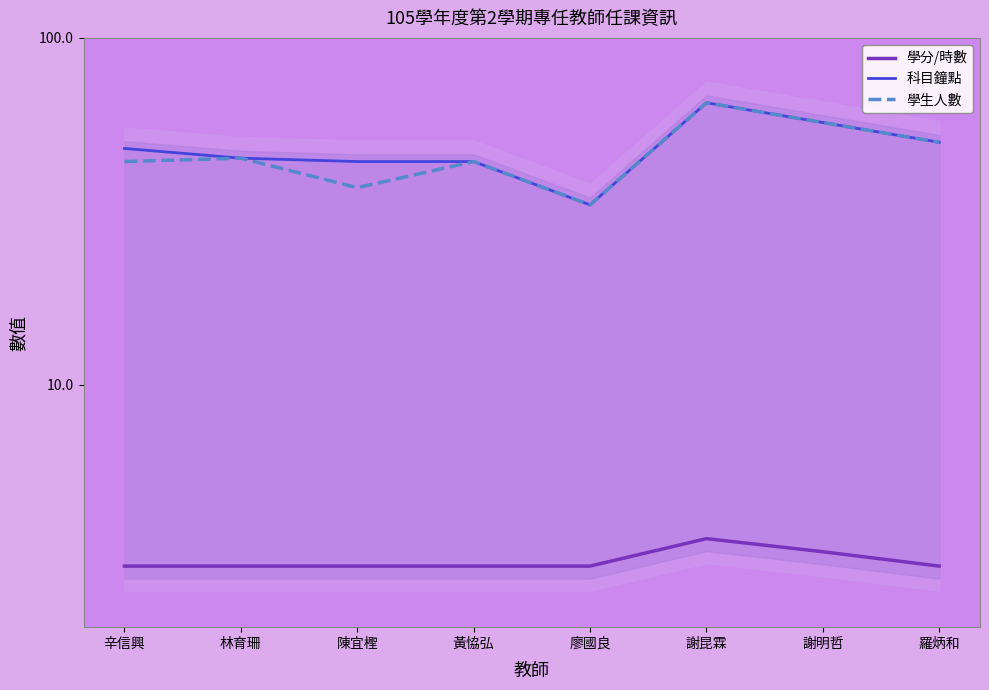

Which label corresponds to the smallest value in the chart?

辛信興